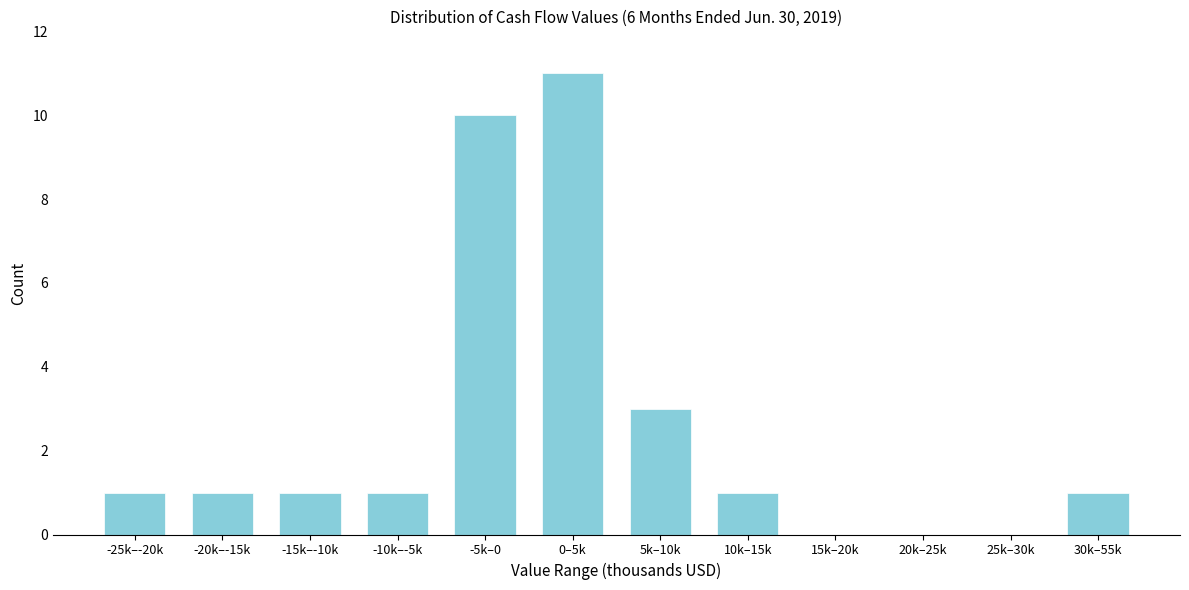

Reading left to right, what are all the values shown in this chart?

-25k–-20k=1	-20k–-15k=1	-15k–-10k=1	-10k–-5k=1	-5k–0=10	0–5k=11	5k–10k=3	10k–15k=1	15k–20k=0	20k–25k=0	25k–30k=0	30k–55k=1